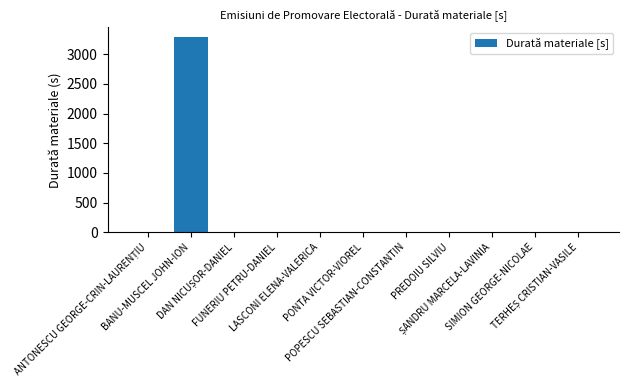

Which category has the highest value across all series?

BANU-MUSCEL JOHN-ION